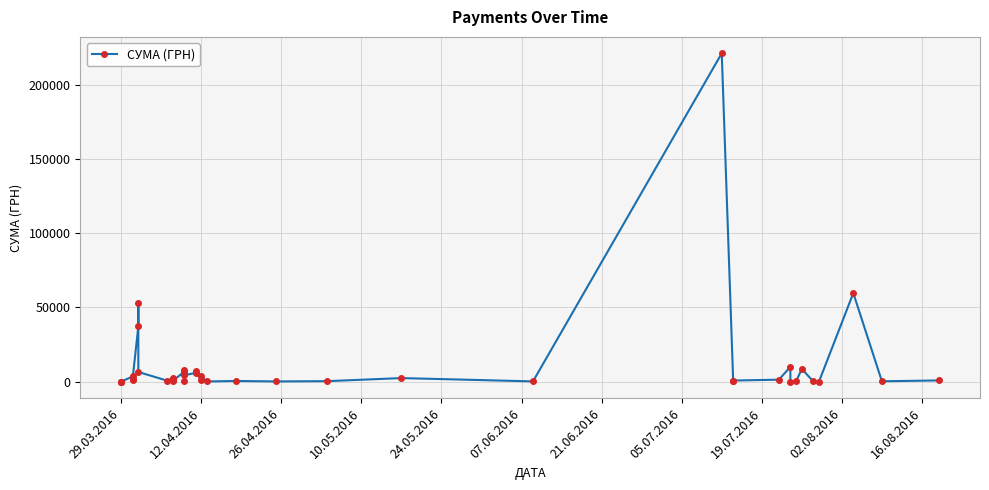

The chart shows a value of 100.0 at 29.03.2016. True or false?

True